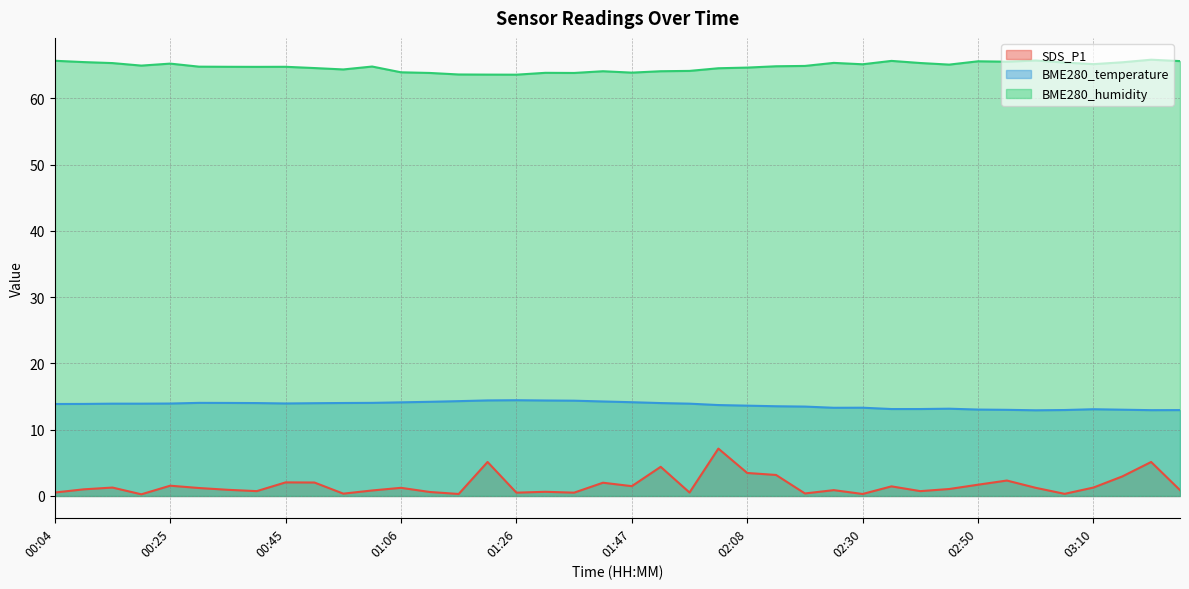

True or false: BME280_humidity and BME280_temperature cross at least once.

False